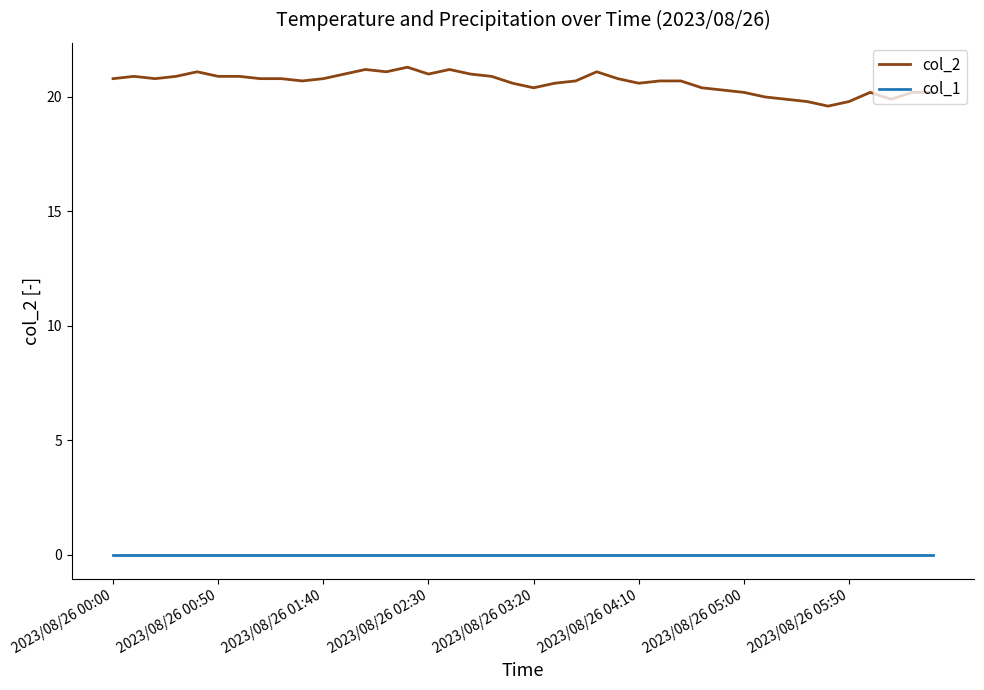

True or false: col_2 and col_1 cross at least once.

False